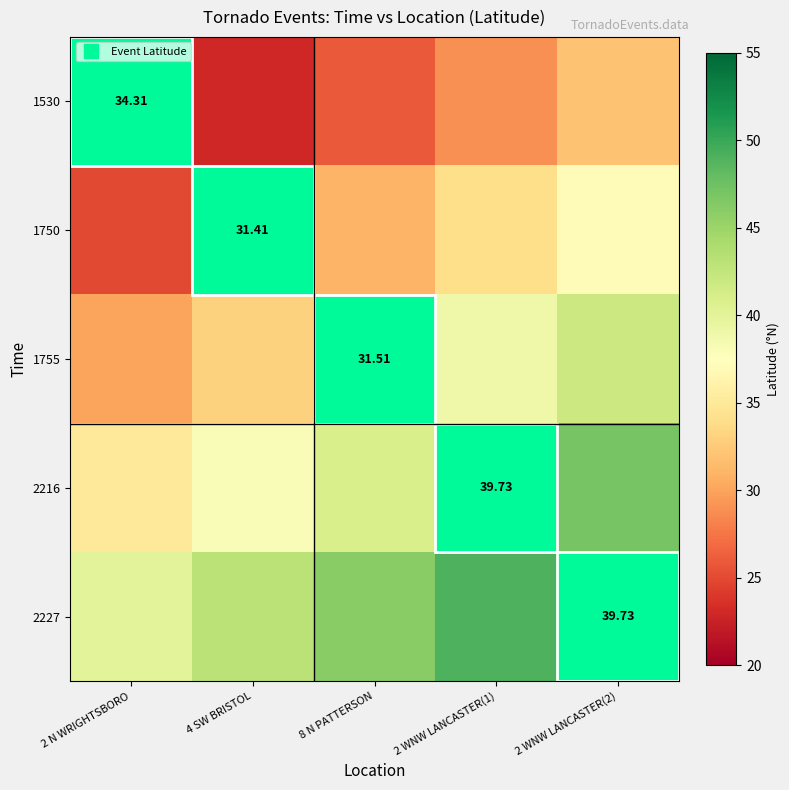

At which category is the sum across all series the highest?

2 WNW LANCASTER(2)